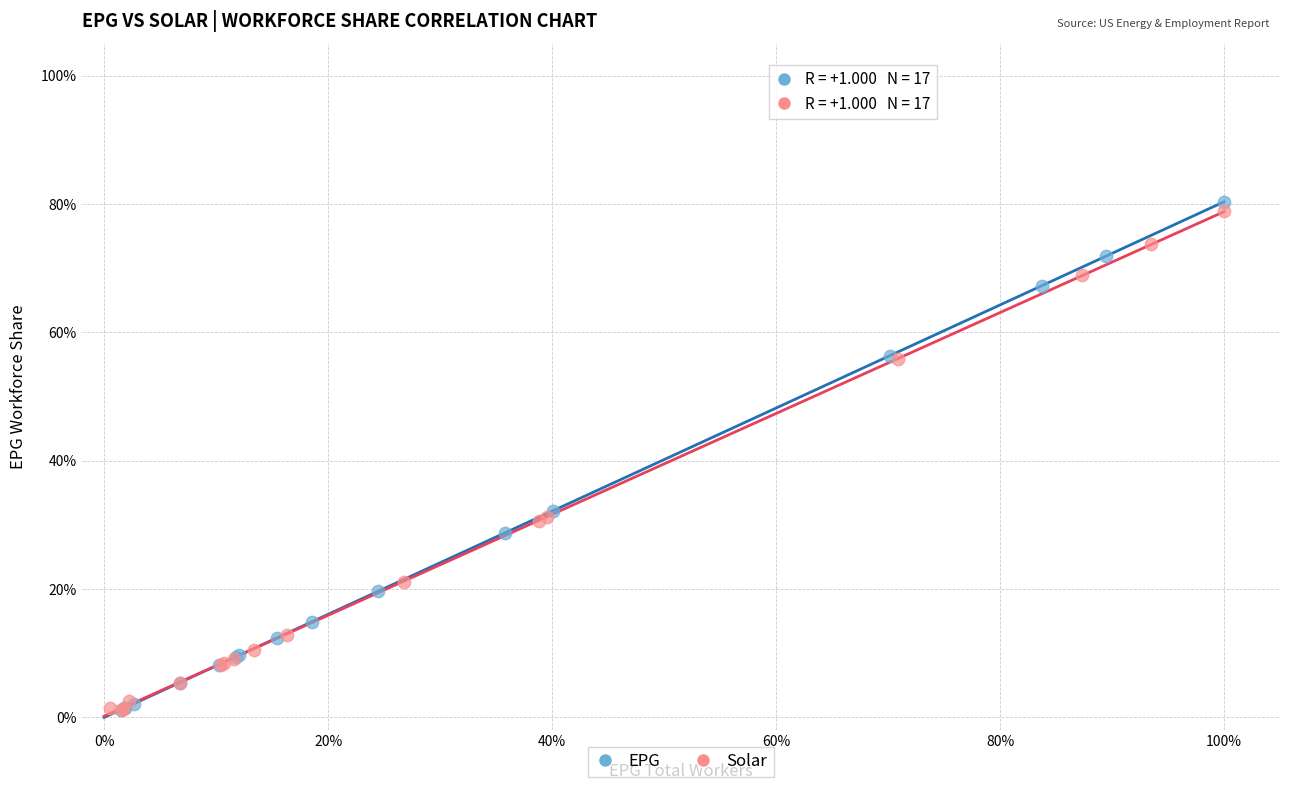

What are all the series names shown in the legend?

EPG, Solar